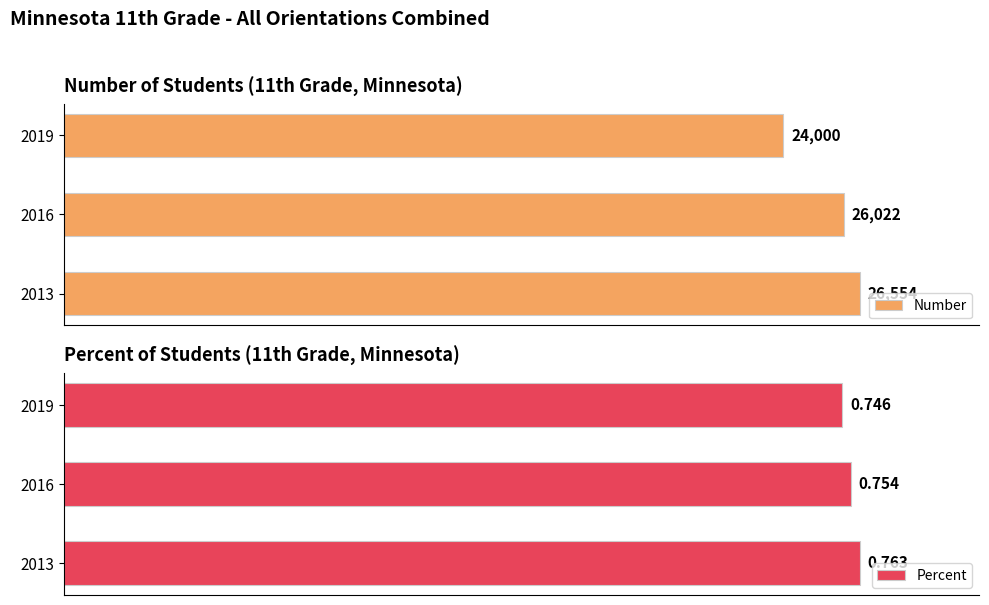

At how many categories does at least one series exceed 21480?

3